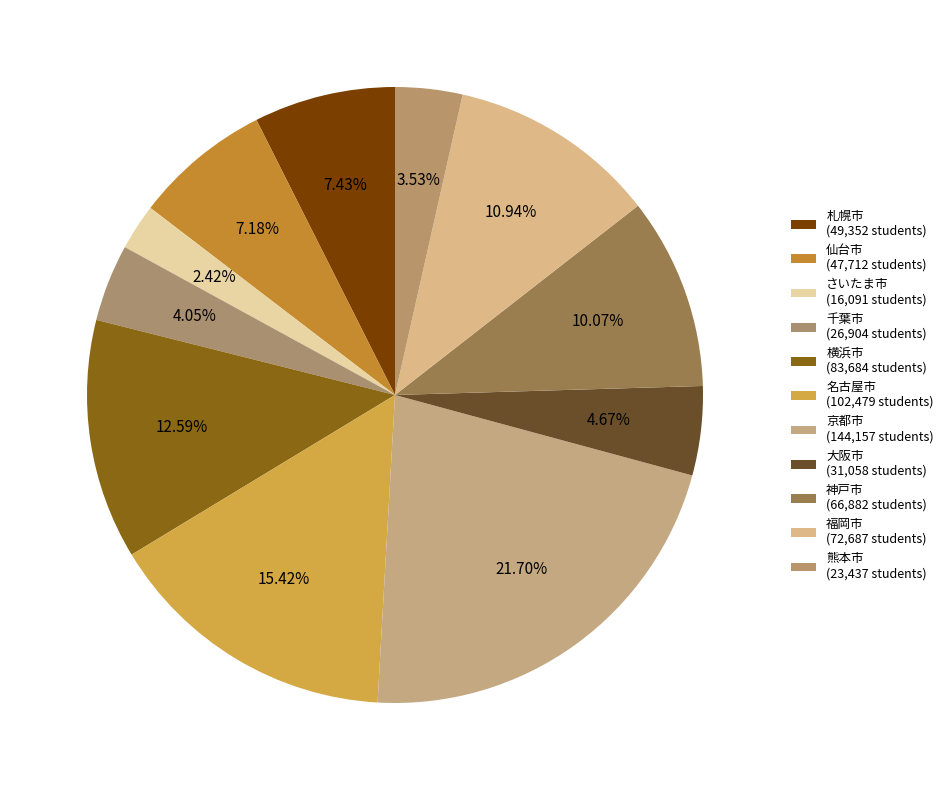

Is it true that 京都市 is 22% of the pie?

True